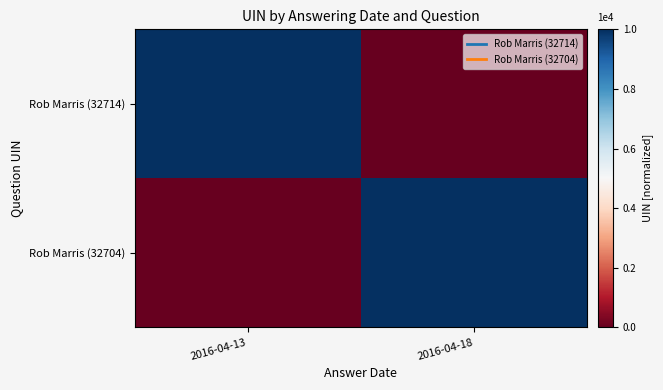

Rank the series by their maximum value, from lowest to highest.

Rob Marris (32714), Rob Marris (32704)